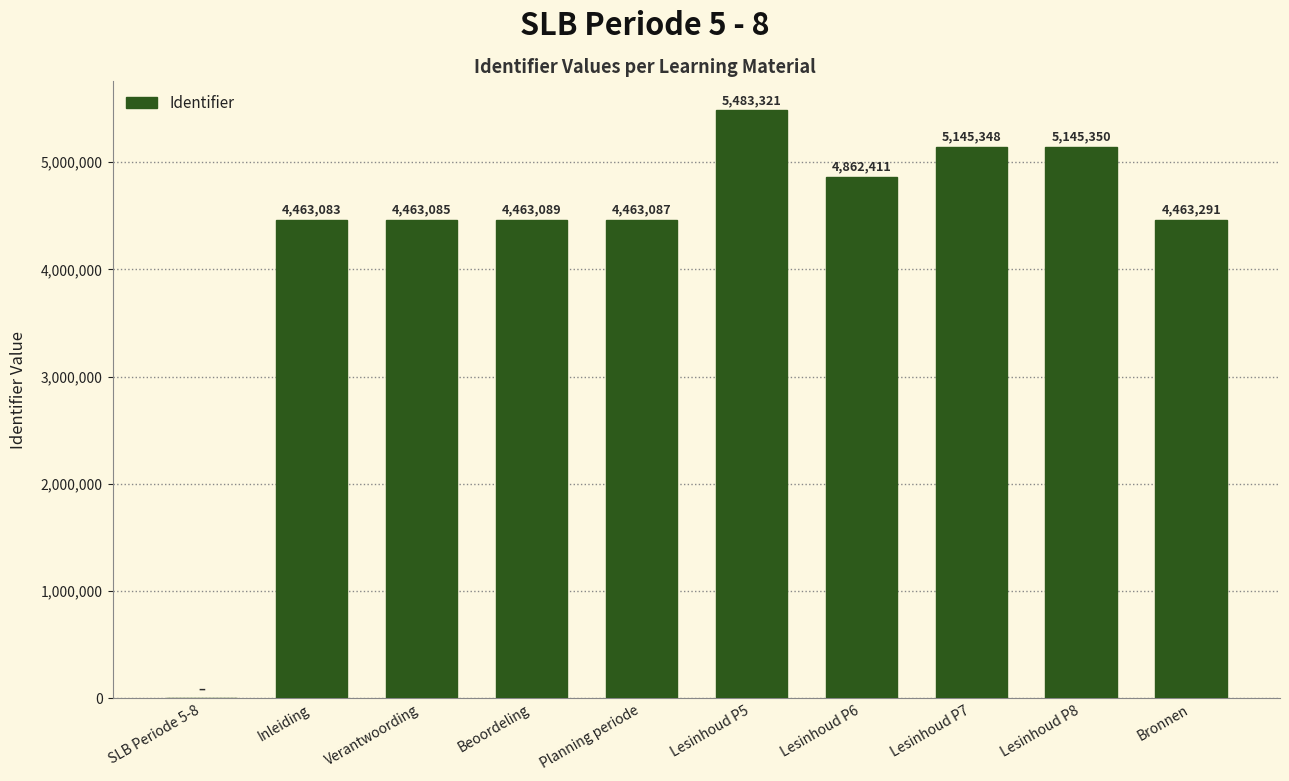

Which label corresponds to the largest value in the chart?

Lesinhoud P5